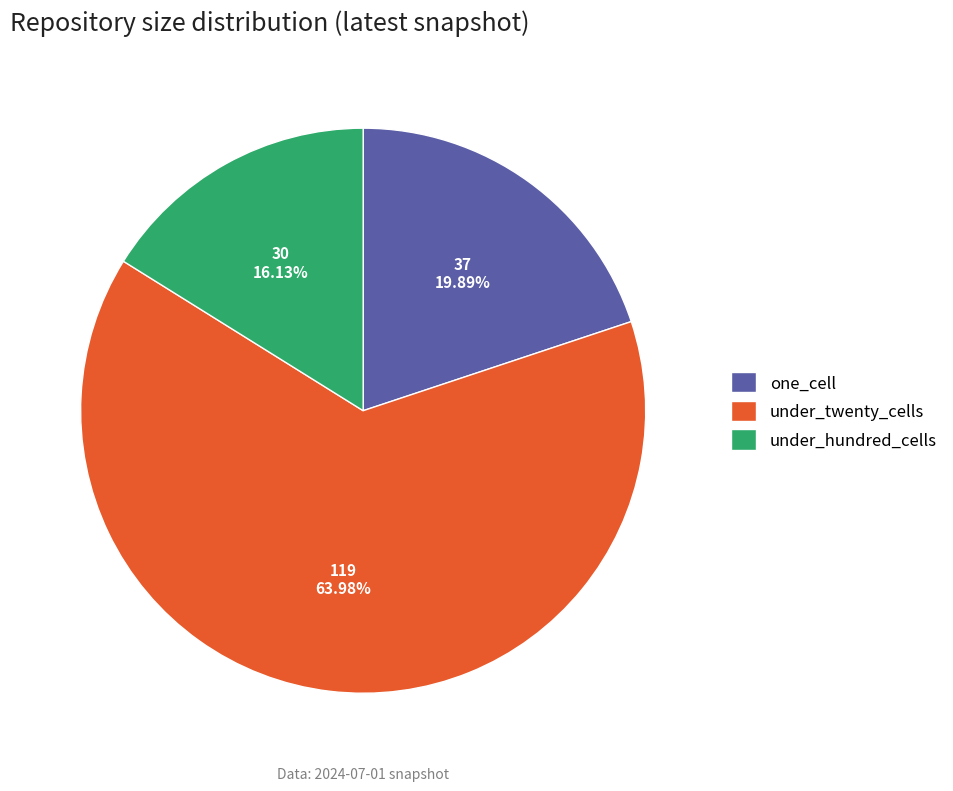

Rank the categories by value from highest to lowest.

under_twenty_cells, one_cell, under_hundred_cells